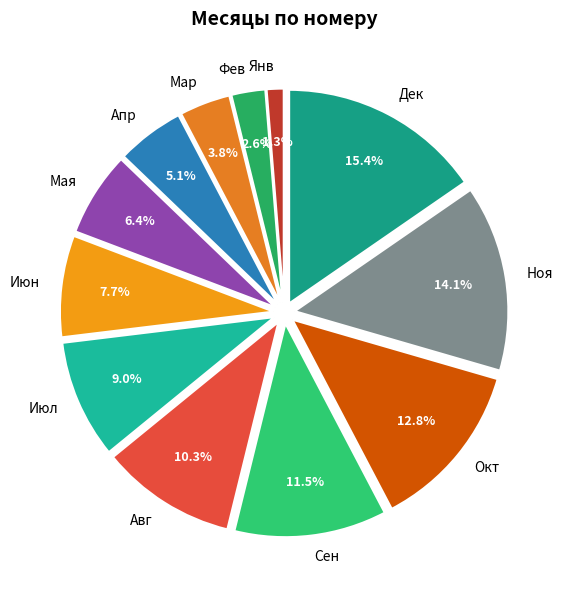

Does Сен represent more than half of the total?

No